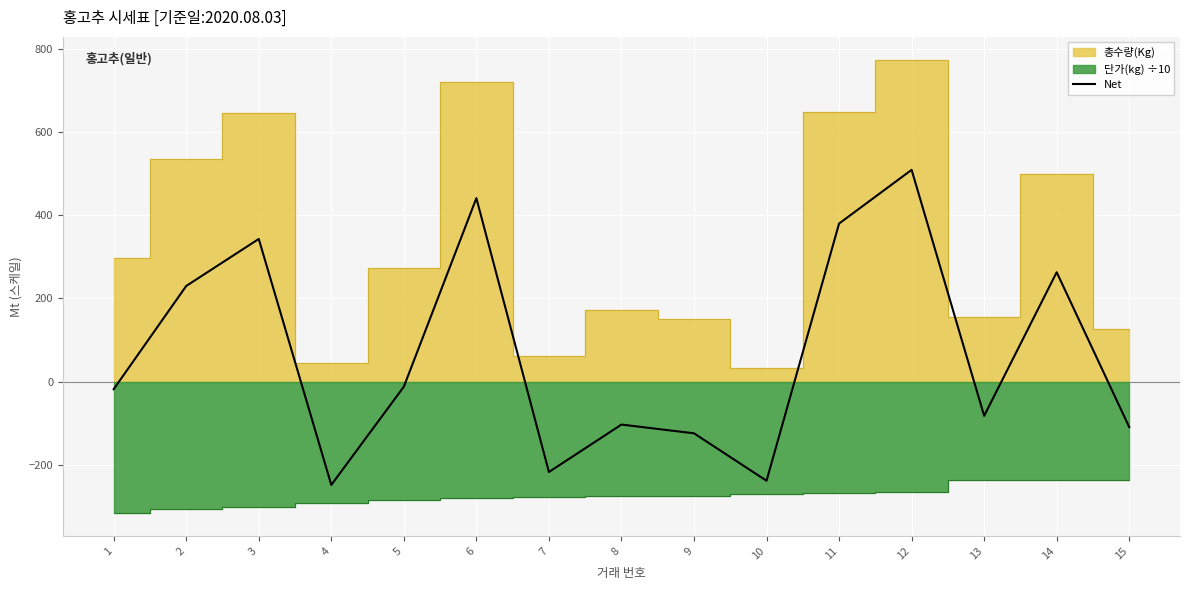

What is the change in value from 3 to 13?

-425